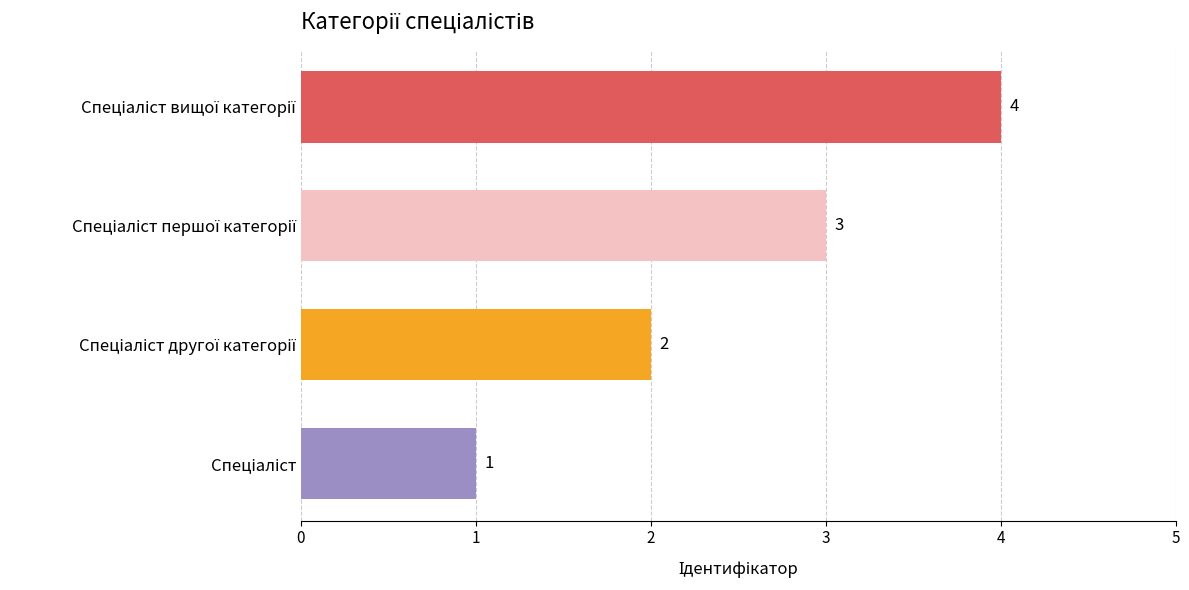

How many values are between 2 and 4?

3